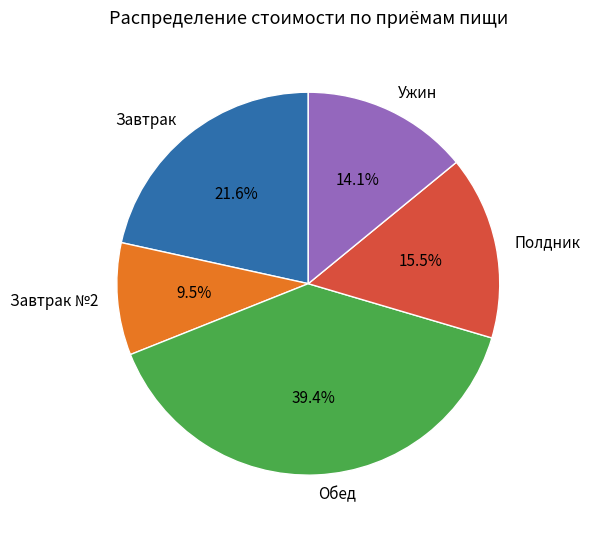

To the nearest percent, what is the average slice percentage?

20%